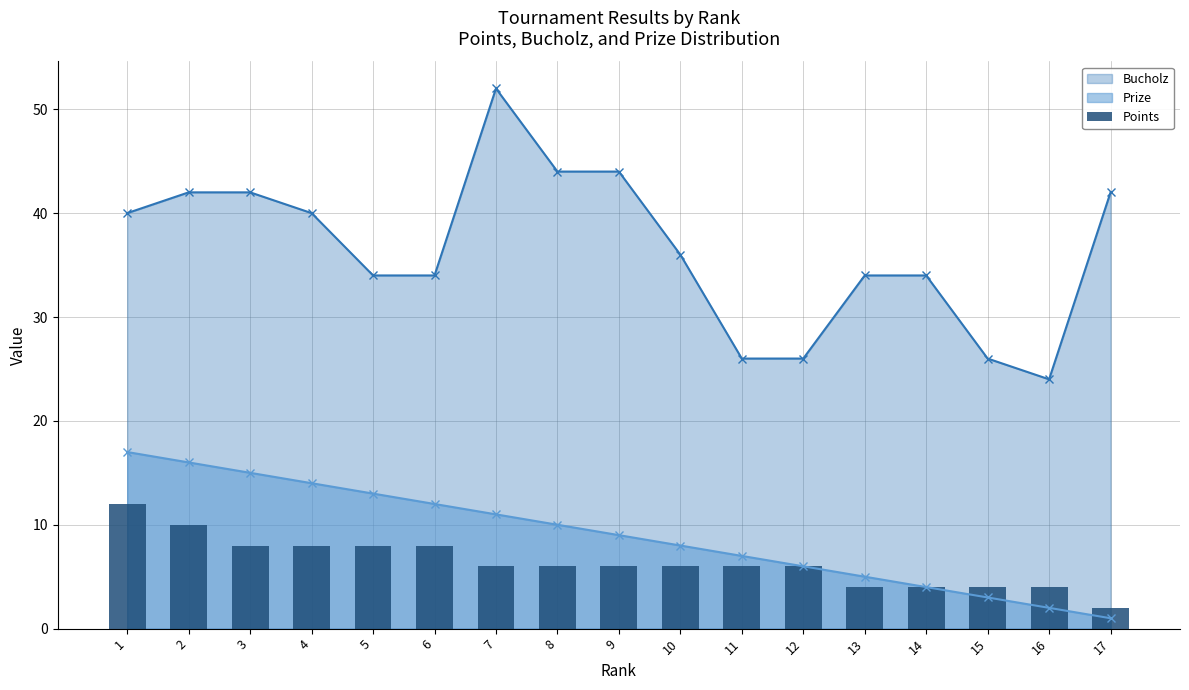

Does the chart contain any negative values?

No